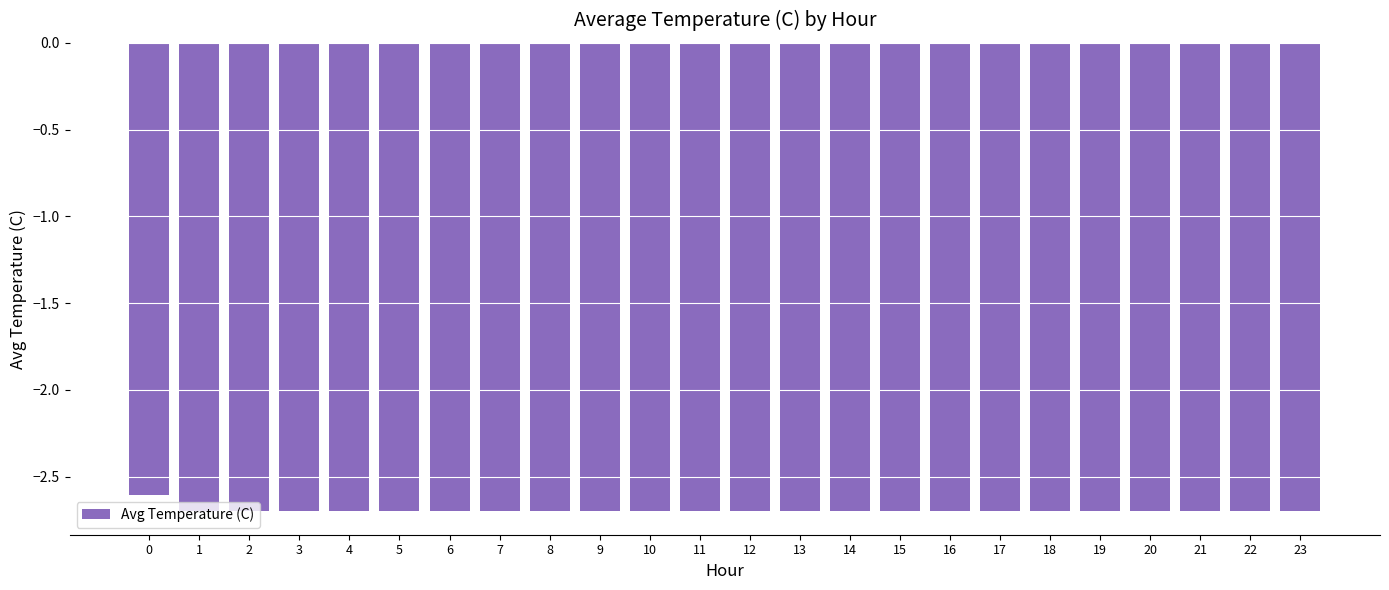

What is the greatest value displayed?

-2.6